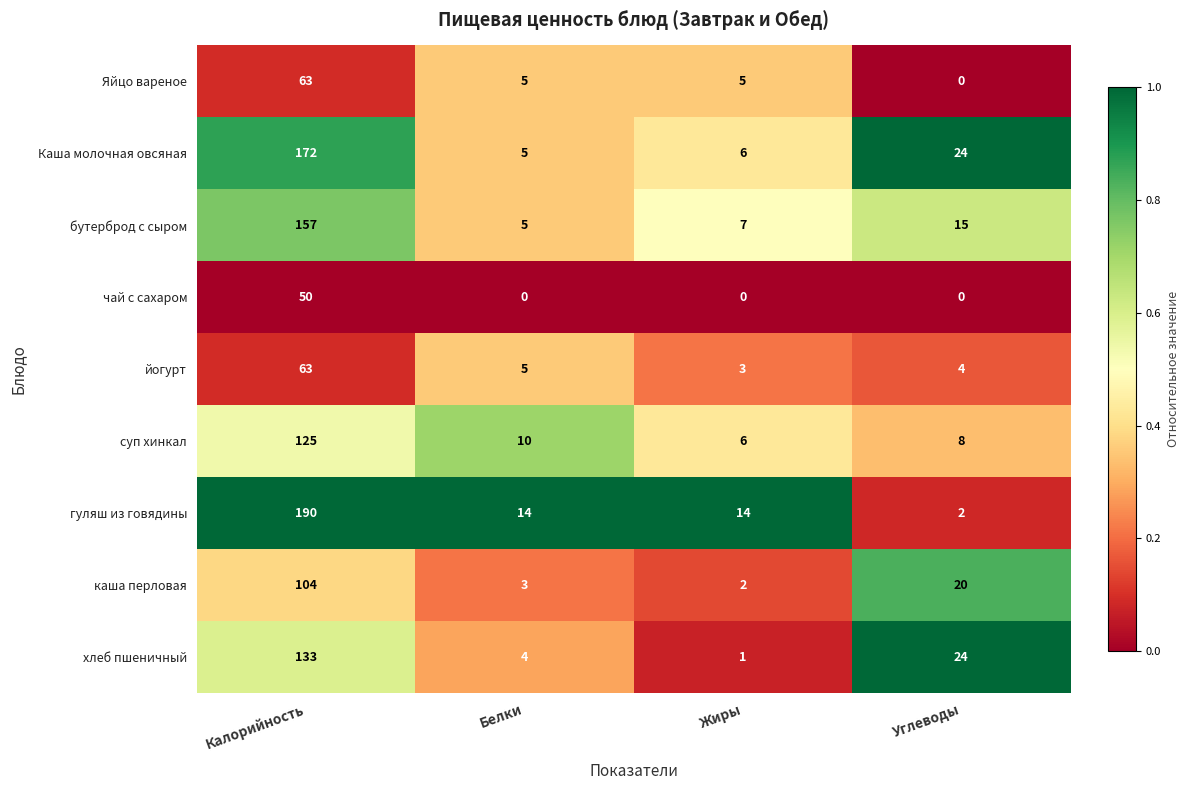

Where is хлеб пшеничный nearest to the value 67?

Углеводы